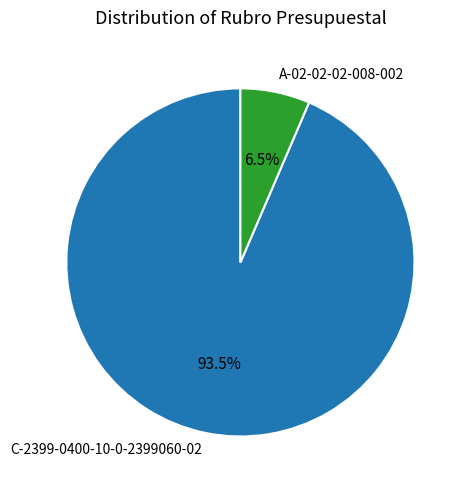

How many segments does this pie chart have?

2